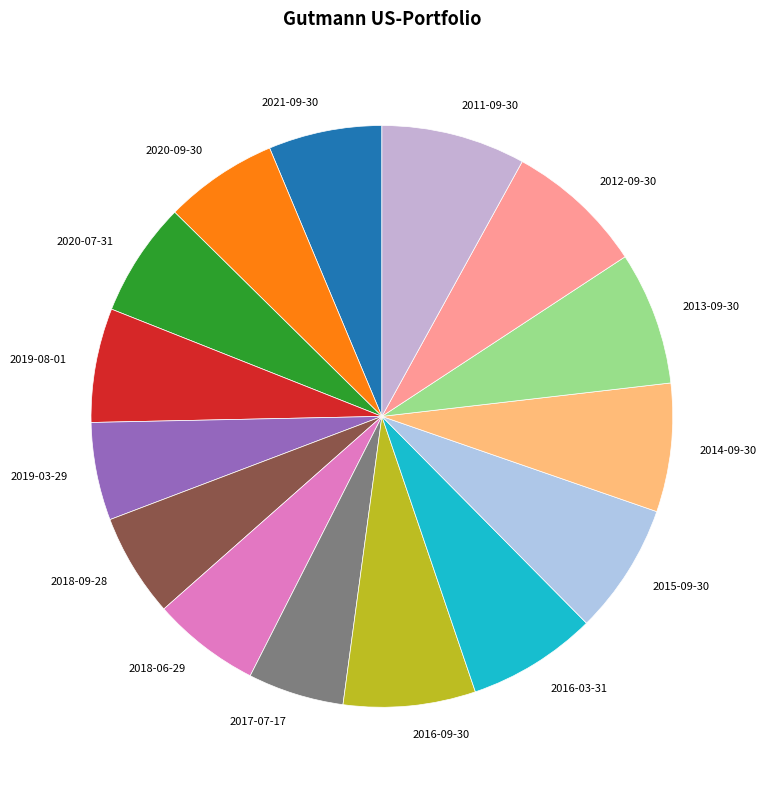

Does any single category account for the majority?

No